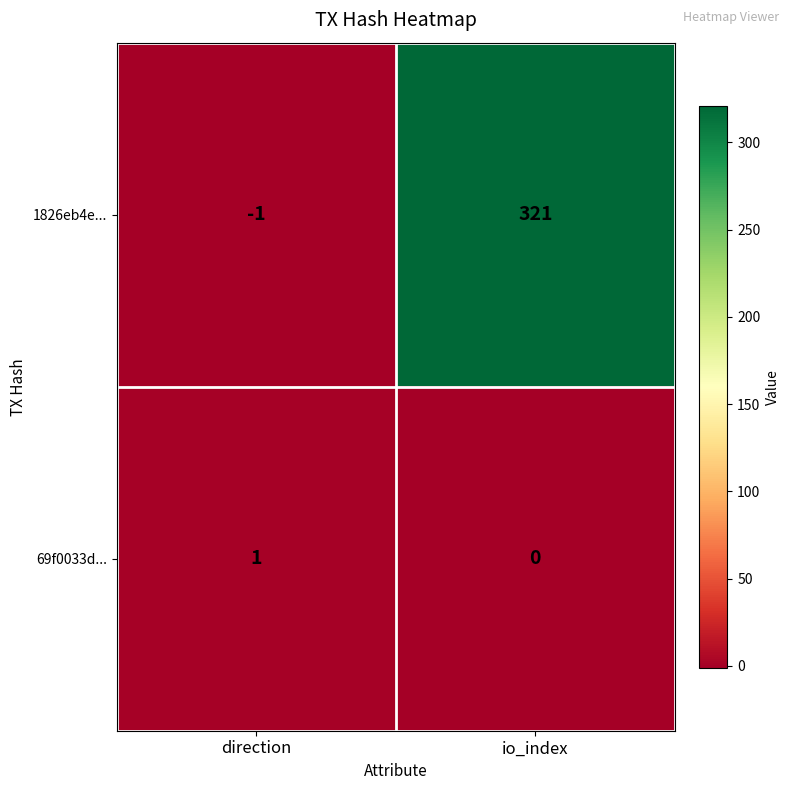

At direction, list the series in order from largest to smallest.

69f0033d..., 1826eb4e...